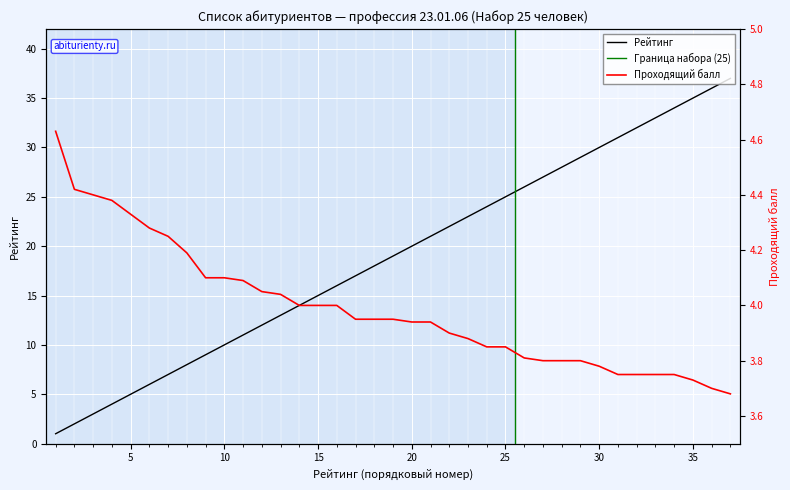

Rank the series by their maximum value, from lowest to highest.

Проходящий балл, Рейтинг